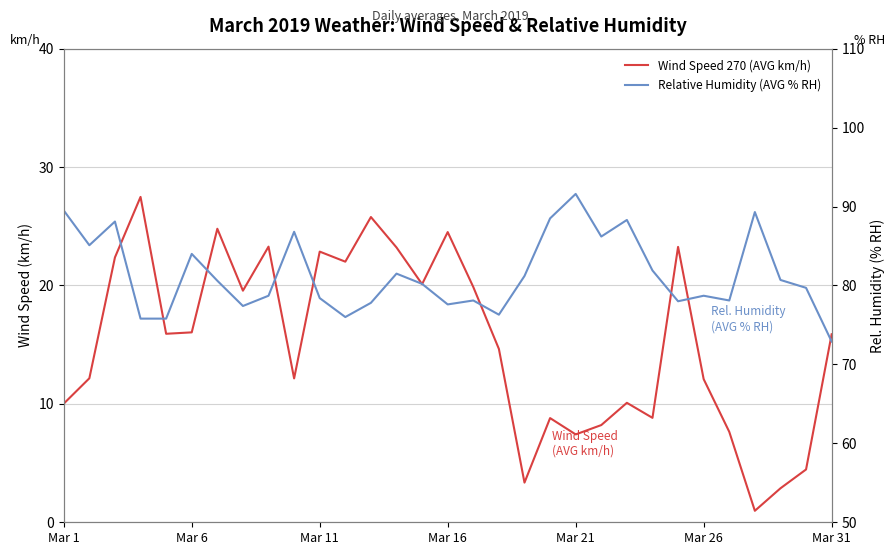

Reading right to left, extract all data points from this chart.

Wind Speed 270 (AVG km/h): 15.9	4.5	2.9	1.0	7.6	12.1	23.3	8.8	10.1	8.2	7.4	8.8	3.4	14.6	19.9	24.5	20.1	23.2	25.8	22.0	22.9	12.2	23.3	19.6	24.8	16.0	15.9	27.5	22.4	12.2	10.0
Relative Humidity (AVG % RH): 72.9	79.7	80.7	89.3	78.1	78.7	78.0	81.9	88.3	86.2	91.6	88.5	81.2	76.3	78.1	77.6	80.2	81.5	77.8	76.0	78.4	86.8	78.7	77.4	80.6	84.0	75.8	75.8	88.1	85.1	89.5